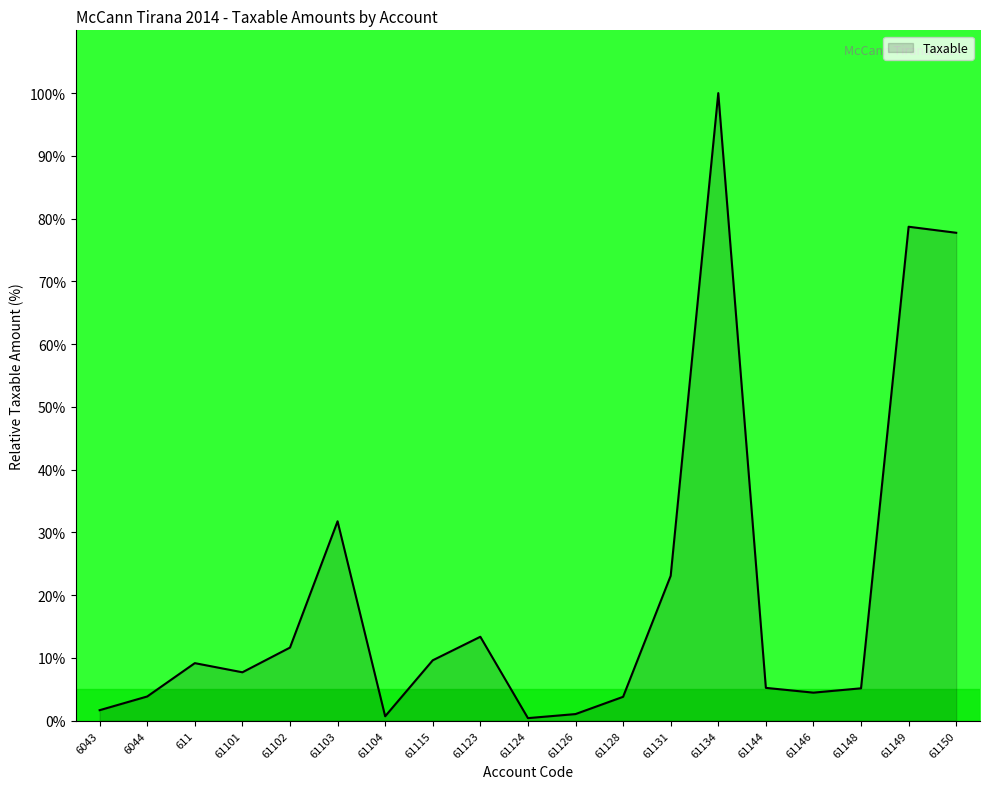

What is the difference between the maximum and minimum values?

99.6